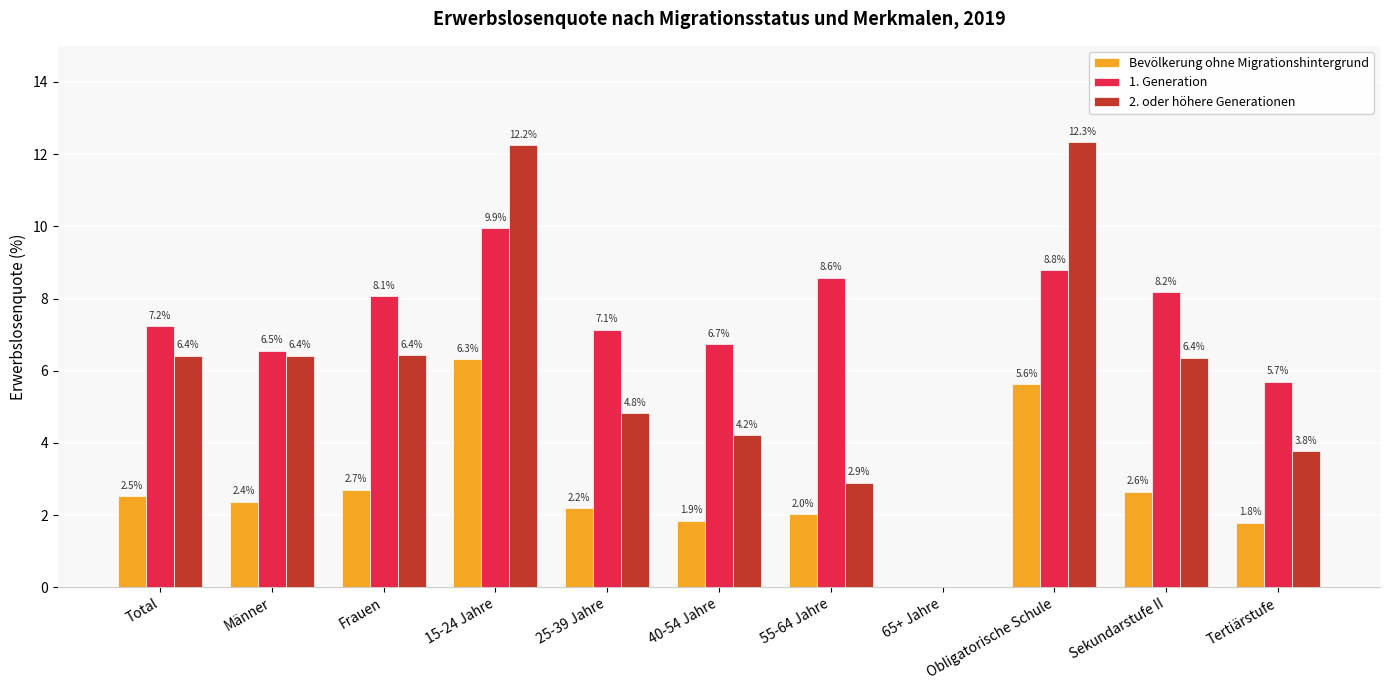

How many groups of bars are there?

11